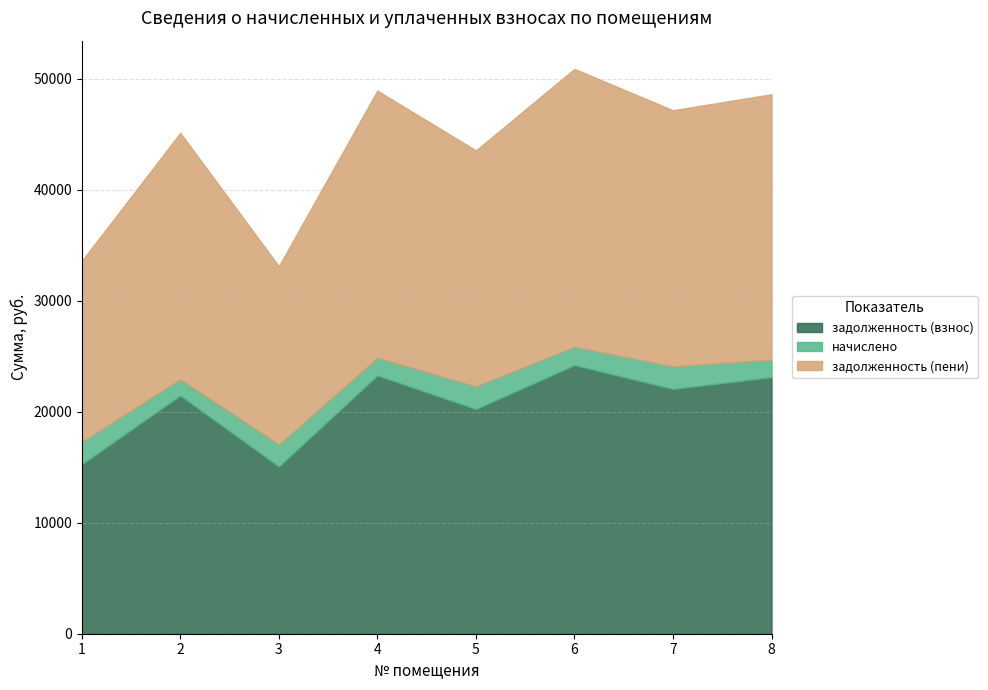

What is the total value across all series at 3?

33113.8